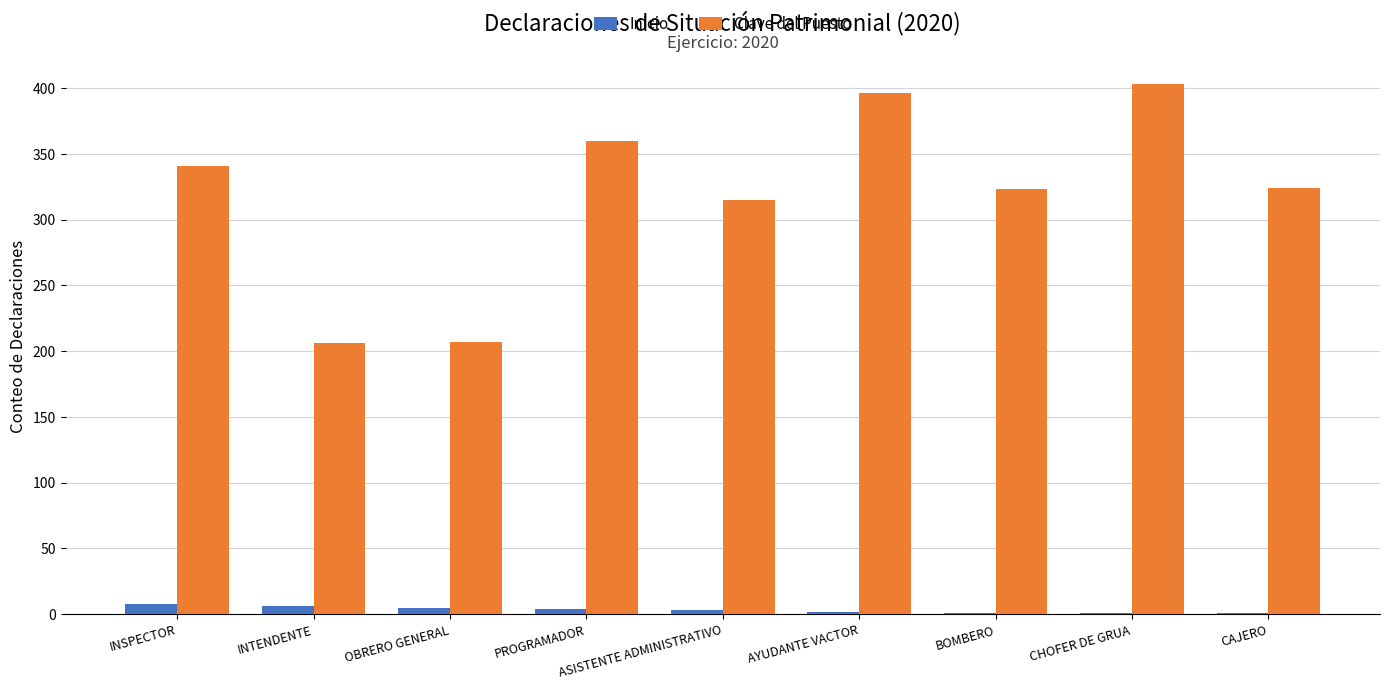

At which label is Clave del Puesto closest to 304?

ASISTENTE ADMINISTRATIVO